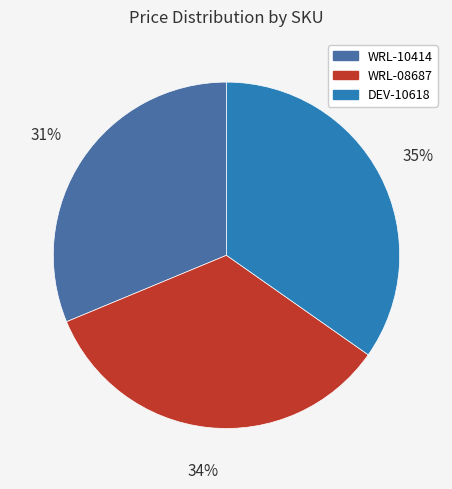

Which category has the smallest portion of the pie?

WRL-10414